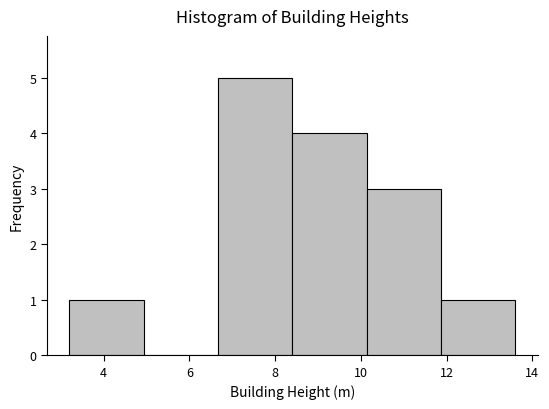

Reading left to right, list every bar in this chart as the range it spans on the x-axis followed by its height. Neither the bar edges nor the heights are printed on the chart, so give them approximately, as read against the axes.

3.2 to 5.0: 1
5.0 to 6.6: 0
6.6 to 8.4: 5
8.4 to 10.2: 4
10.2 to 11.8: 3
11.8 to 13.6: 1